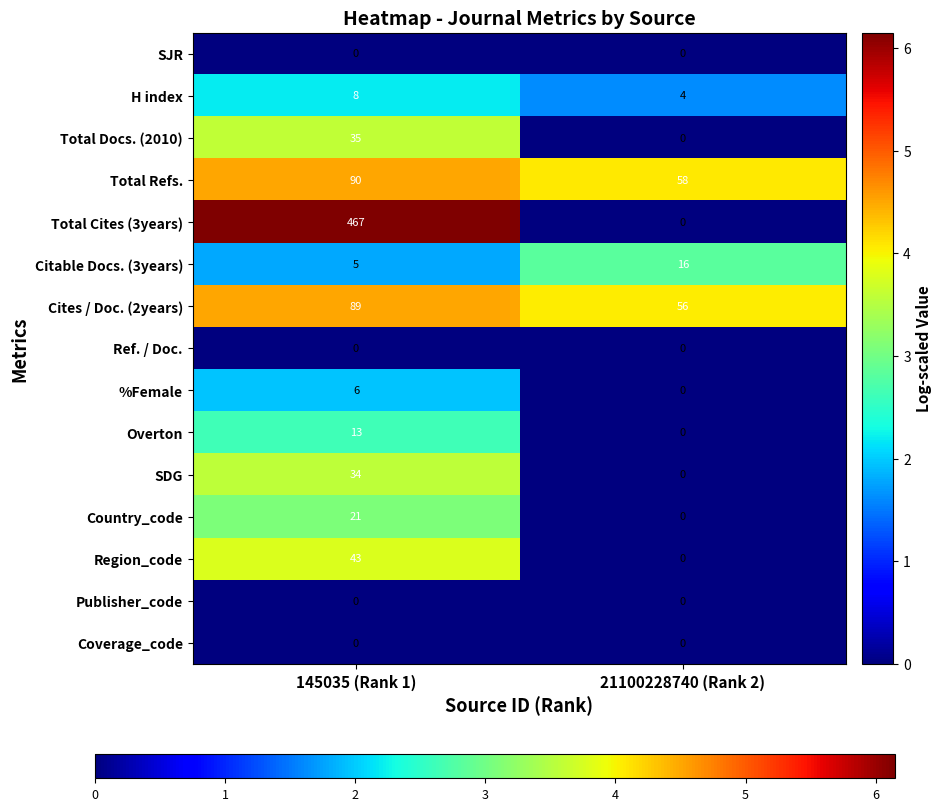

What is the maximum value for Total Cites (3years)?

467